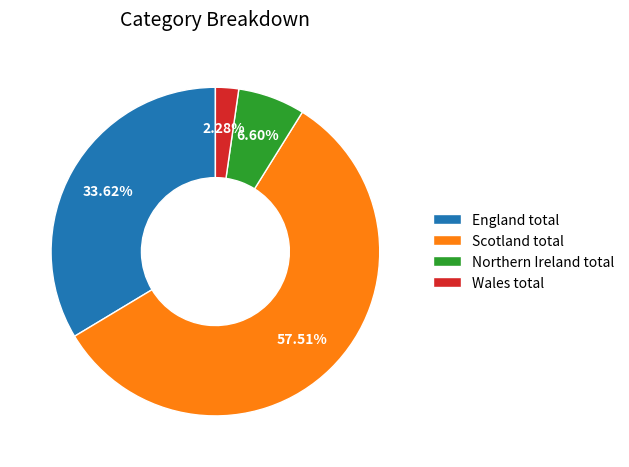

Is it true that England total is 23% of the pie?

False